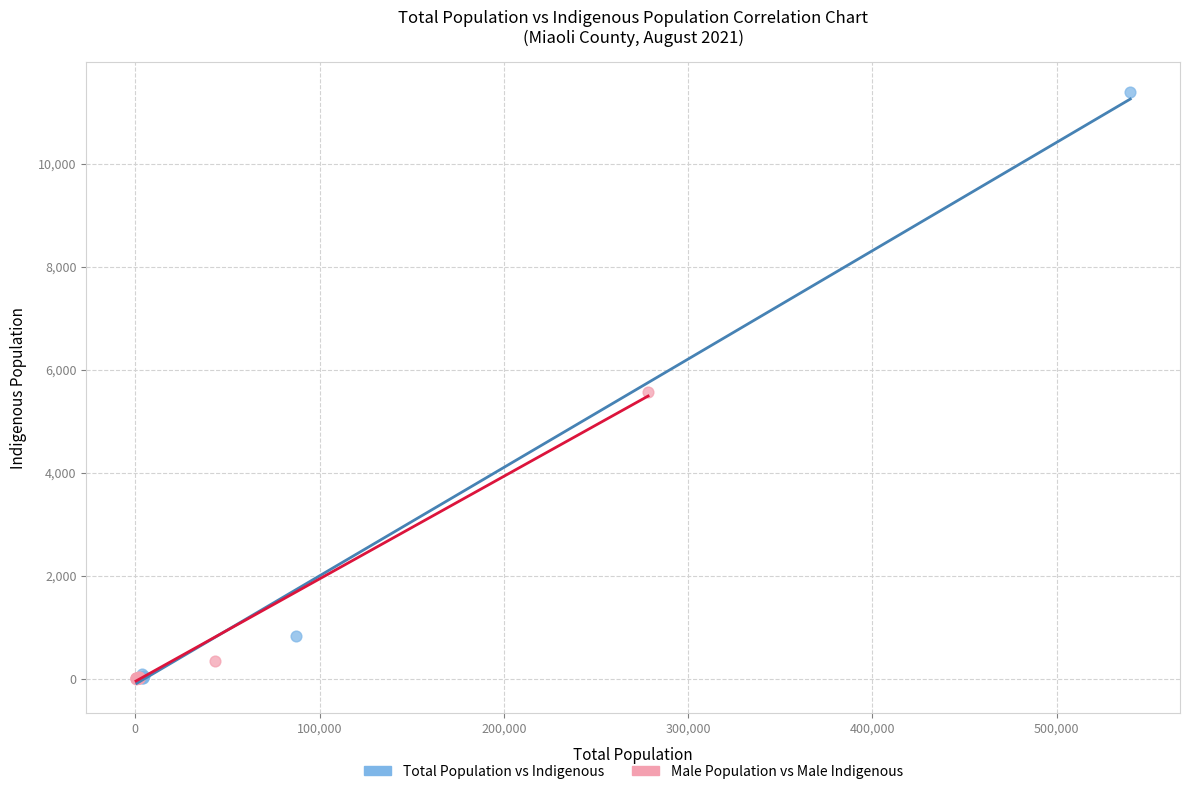

What are all the series names shown in the legend?

Total Population vs Indigenous, Male Population vs Male Indigenous